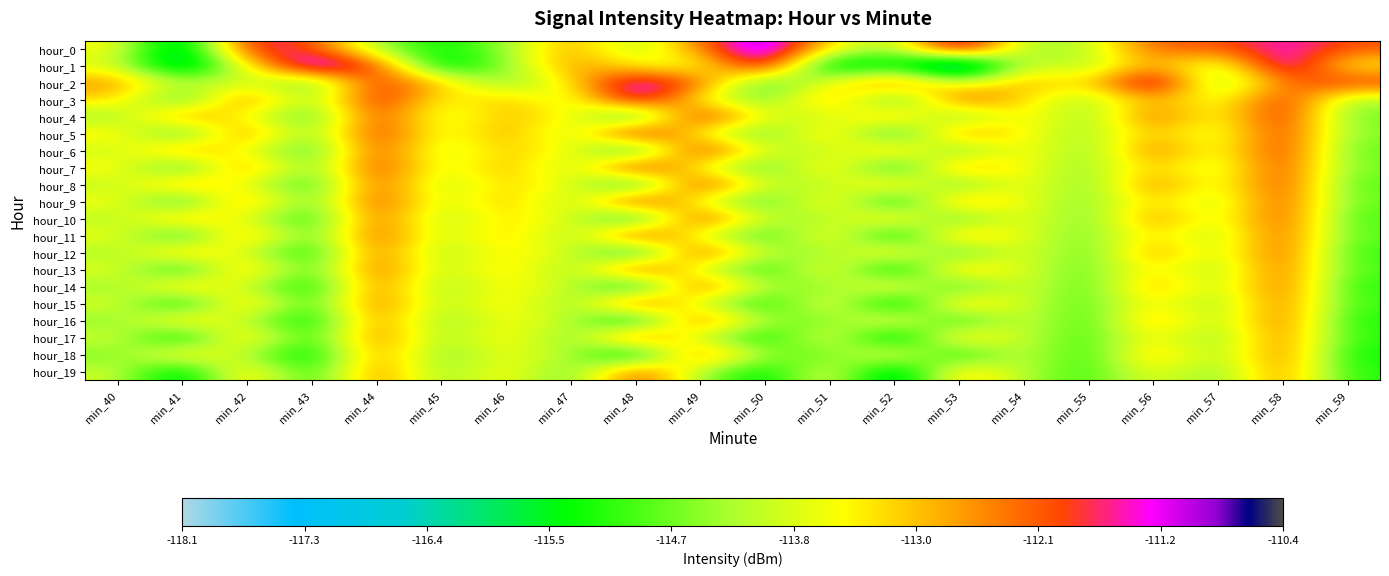

How many distinct data groups are displayed?

20